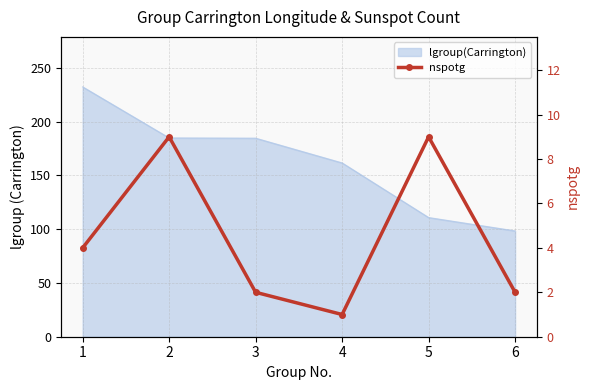

True or false: there are more than 0 points higher than both neighbors.

True